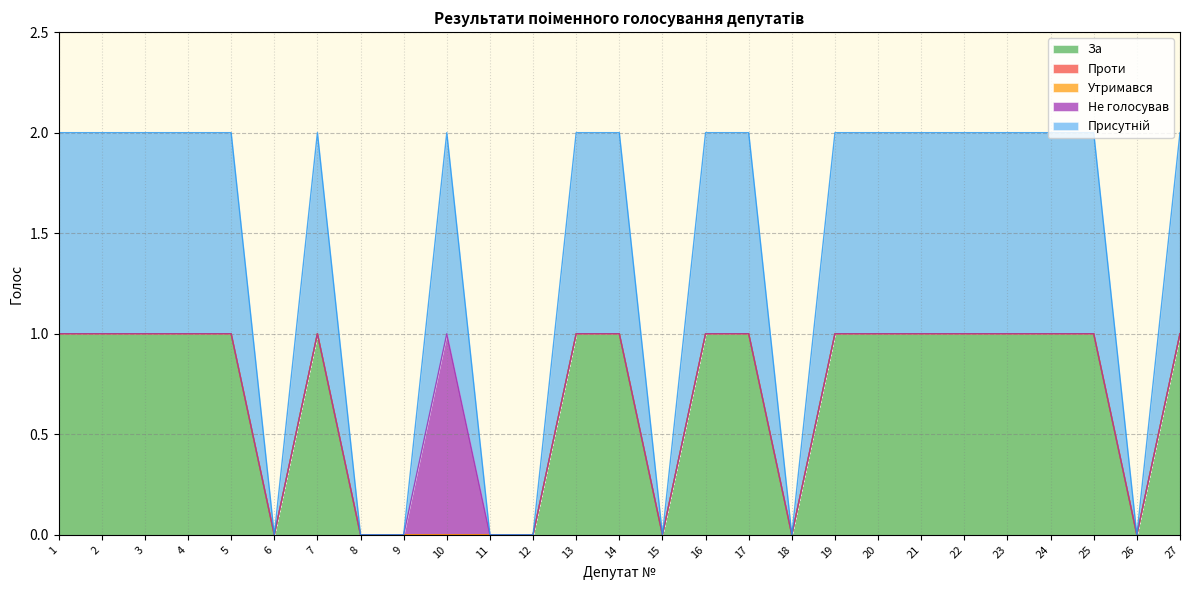

What is the greatest value displayed?

1